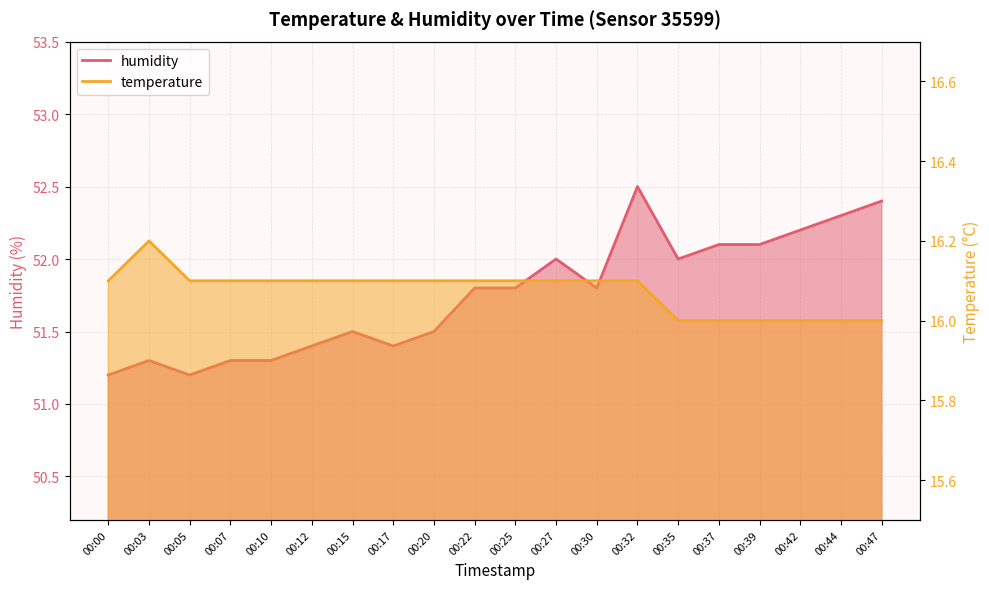

Reading left to right, transcribe all the data shown in this chart.

temperature: 16.1	16.2	16.1	16.1	16.1	16.1	16.1	16.1	16.1	16.1	16.1	16.1	16.1	16.1	16.0	16.0	16.0	16.0	16.0	16.0
humidity: 51.2	51.3	51.2	51.3	51.3	51.4	51.5	51.4	51.5	51.8	51.8	52.0	51.8	52.5	52.0	52.1	52.1	52.2	52.3	52.4